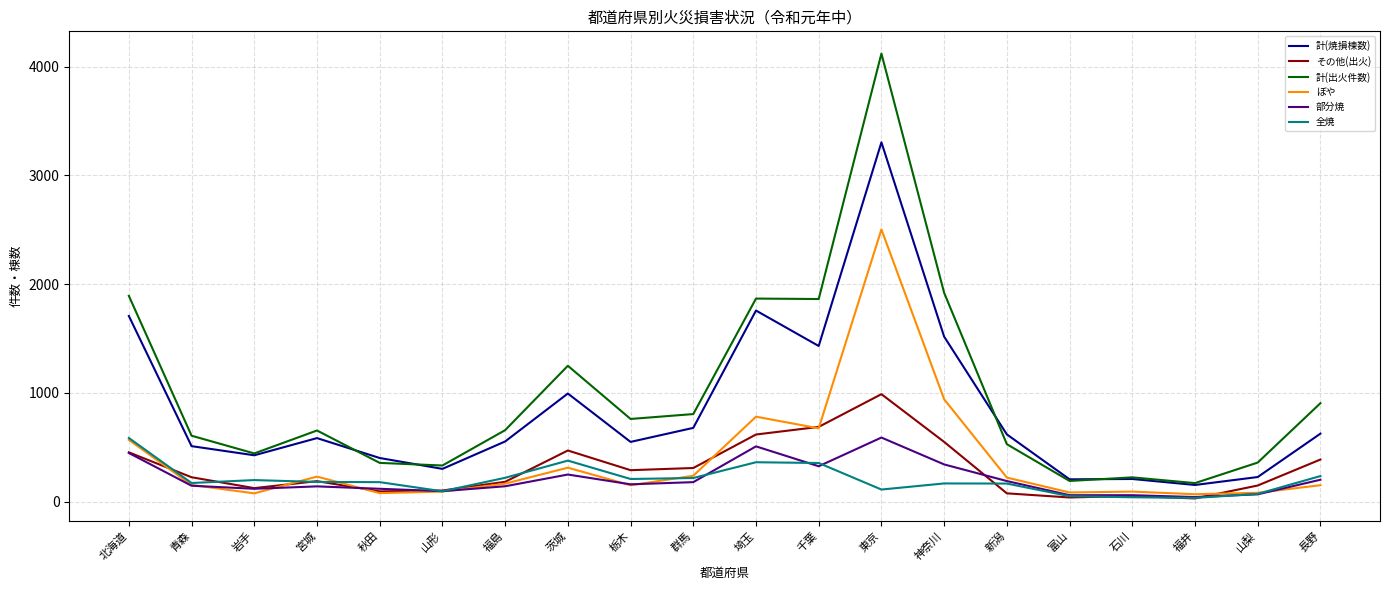

After their last crossing, which series has the higher values: ぼや or その他(出火)?

その他(出火)